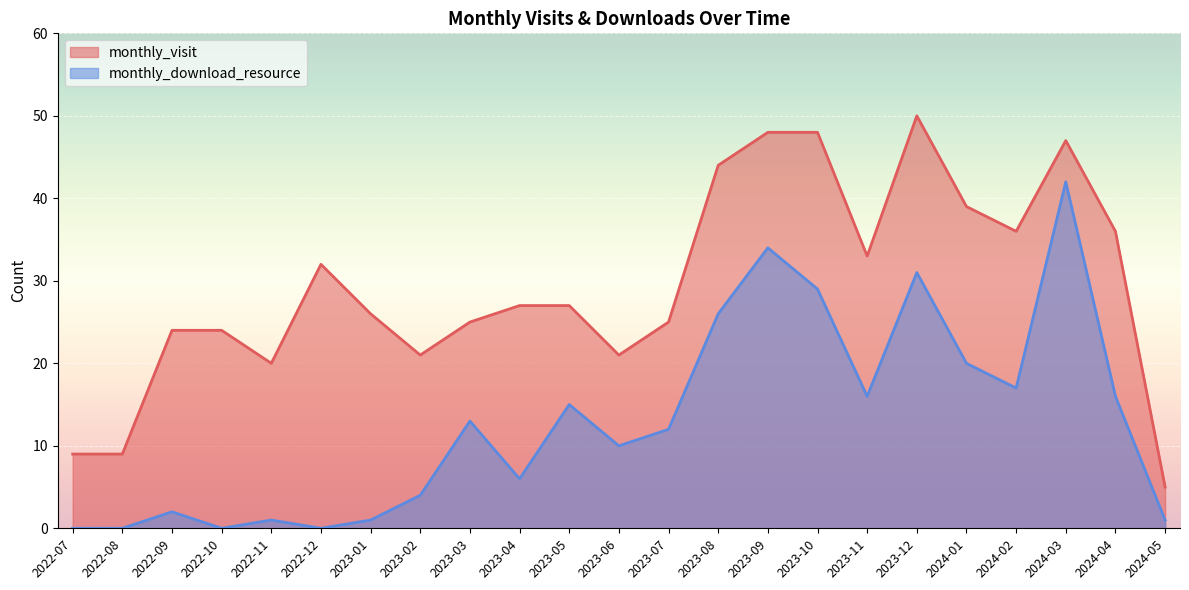

Reading left to right, extract all data points from this chart.

monthly_visit: 2022-07=9	2022-08=9	2022-09=24	2022-10=24	2022-11=20	2022-12=32	2023-01=26	2023-02=21	2023-03=25	2023-04=27	2023-05=27	2023-06=21	2023-07=25	2023-08=44	2023-09=48	2023-10=48	2023-11=33	2023-12=50	2024-01=39	2024-02=36	2024-03=47	2024-04=36	2024-05=5
monthly_download_resource: 2022-07=0	2022-08=0	2022-09=2	2022-10=0	2022-11=1	2022-12=0	2023-01=1	2023-02=4	2023-03=13	2023-04=6	2023-05=15	2023-06=10	2023-07=12	2023-08=26	2023-09=34	2023-10=29	2023-11=16	2023-12=31	2024-01=20	2024-02=17	2024-03=42	2024-04=16	2024-05=1